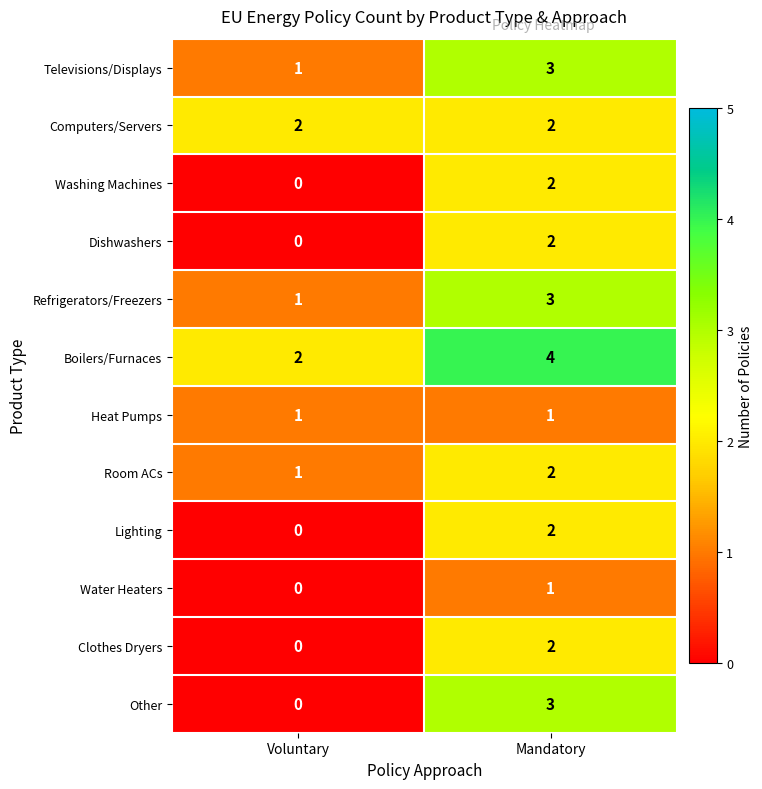

The value of Water Heaters at Mandatory is 0. True or false?

False